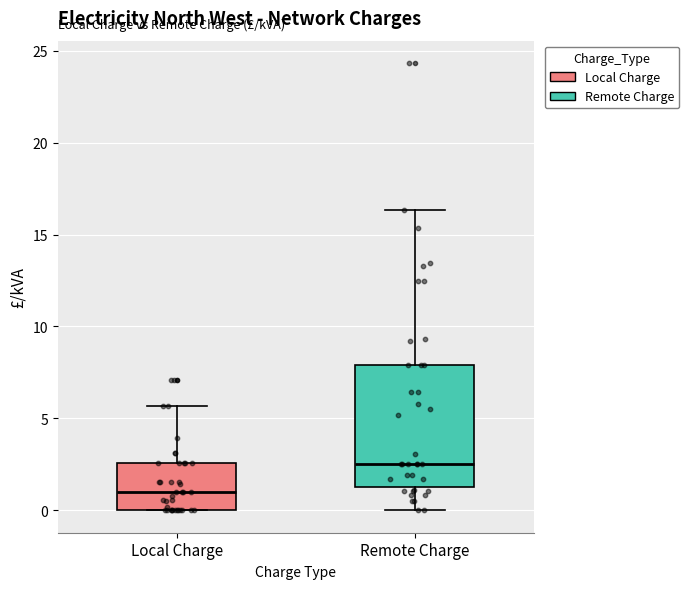

Reading left to right, transcribe this box plot: for each box, give where its median line is, the range the box spans, and where its two whiskers end, as read against the y-axis. The values are not printed on the chart, so give them approximately, as read against the axis.

Local Charge: median 1.0, box 0.0 to 2.5, whiskers 0.0 to 5.5
Remote Charge: median 2.5, box 1.0 to 8.0, whiskers 0.0 to 16.5